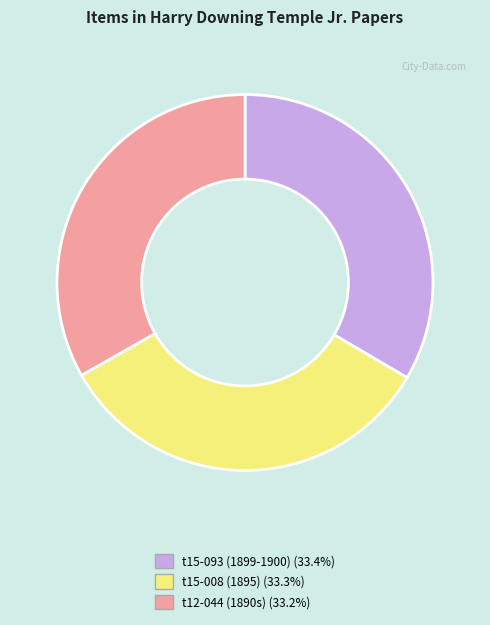

Approximately how many times larger is the value at t12-044 (1890s) compared to t15-008 (1895)?

1.0